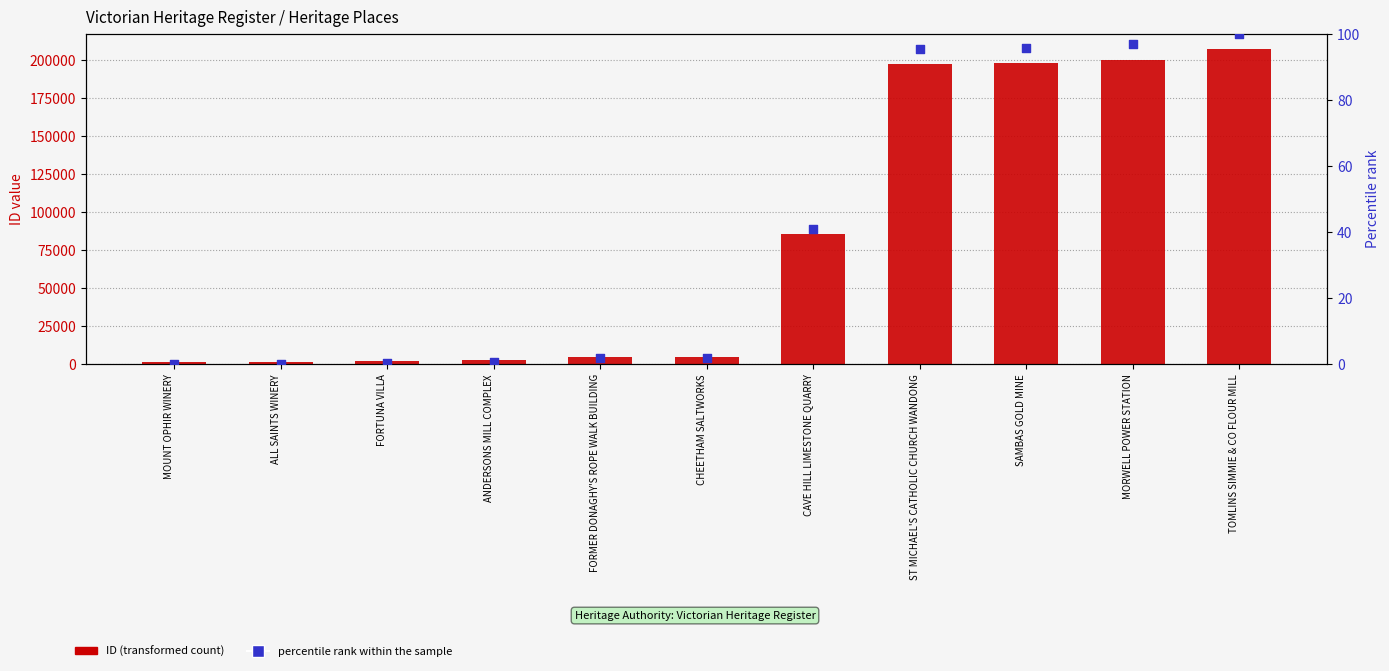

Which series has the largest Y range (max minus min)?

ID (transformed count)